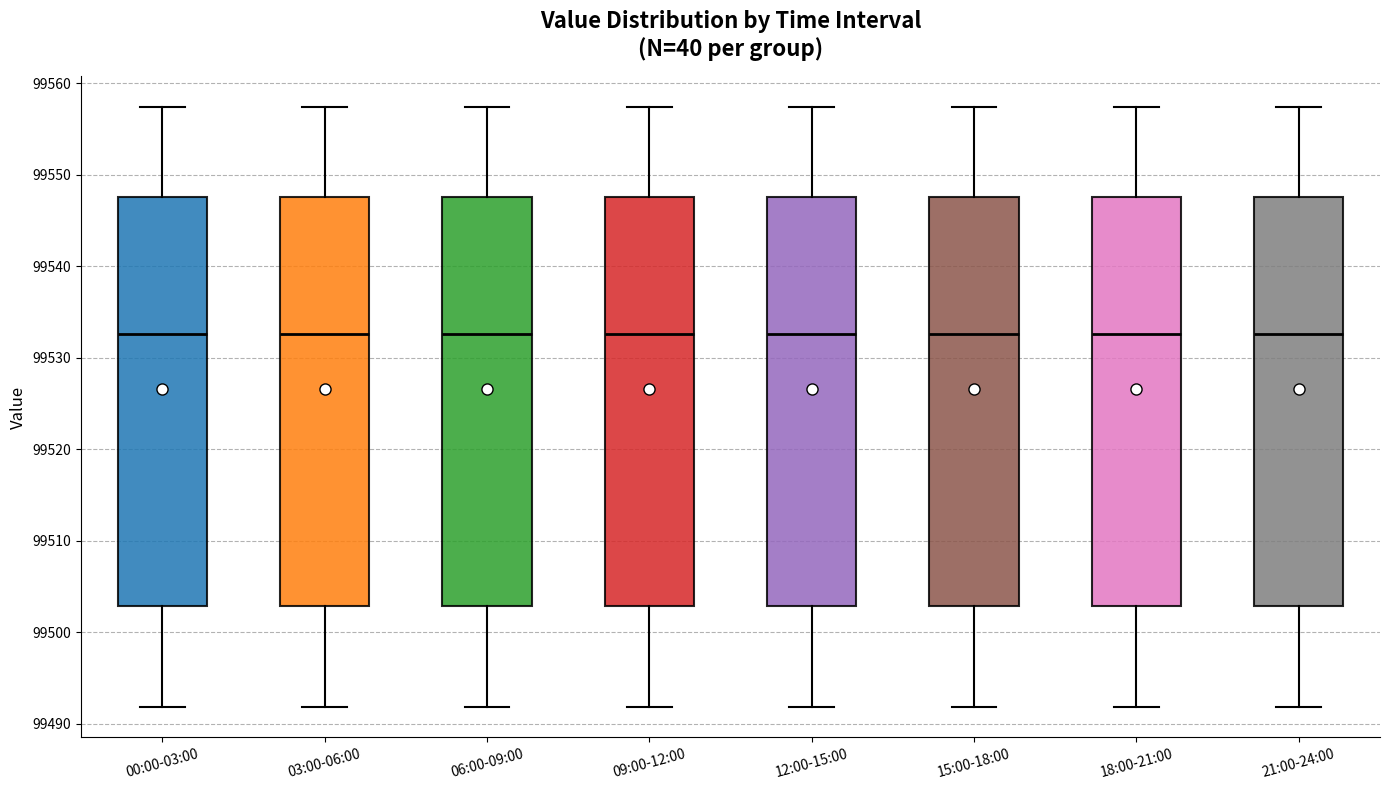

Reading left to right, transcribe this box plot: for each box, give where its median line is, the range the box spans, and where its two whiskers end, as read against the y-axis. The values are not printed on the chart, so give them approximately, as read against the axis.

00:00-03:00: median 99533, box 99503 to 99548, whiskers 99492 to 99557
03:00-06:00: median 99533, box 99503 to 99548, whiskers 99492 to 99557
06:00-09:00: median 99533, box 99503 to 99548, whiskers 99492 to 99557
09:00-12:00: median 99533, box 99503 to 99548, whiskers 99492 to 99557
12:00-15:00: median 99533, box 99503 to 99548, whiskers 99492 to 99557
15:00-18:00: median 99533, box 99503 to 99548, whiskers 99492 to 99557
18:00-21:00: median 99533, box 99503 to 99548, whiskers 99492 to 99557
21:00-24:00: median 99533, box 99503 to 99548, whiskers 99492 to 99557